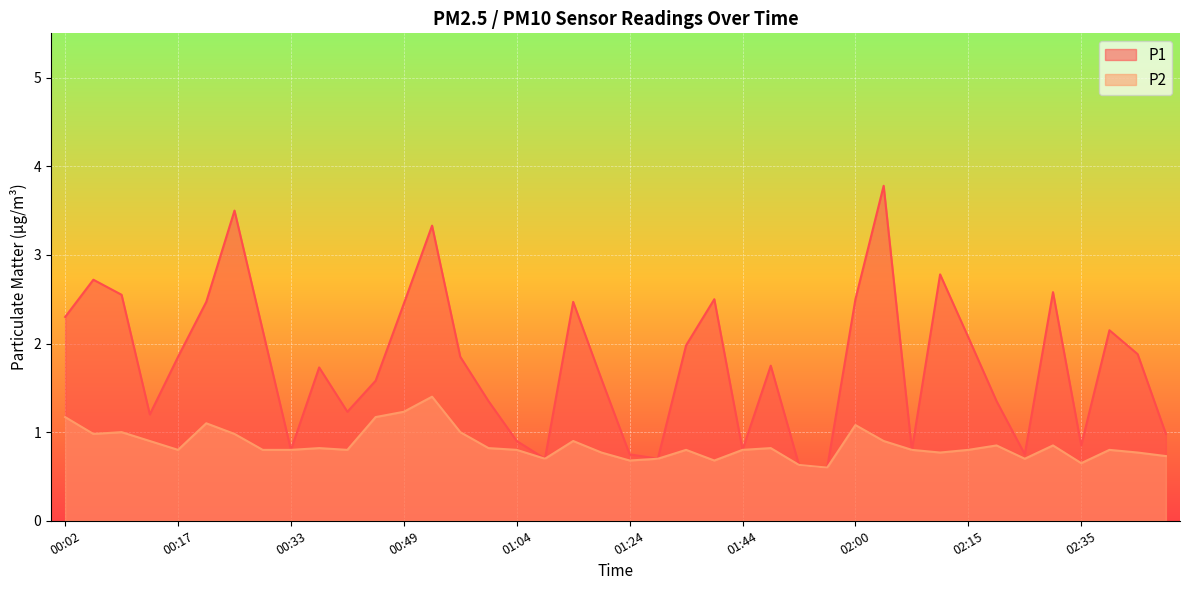

Which category has the lowest value in the P1 series?

01:56